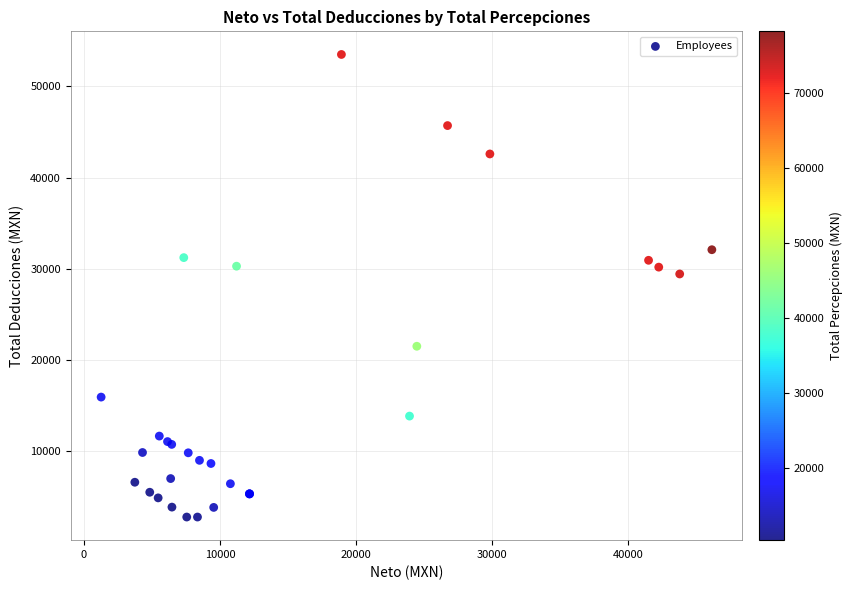

What Y value in the scatter plot is closest to 28139?

29430.0